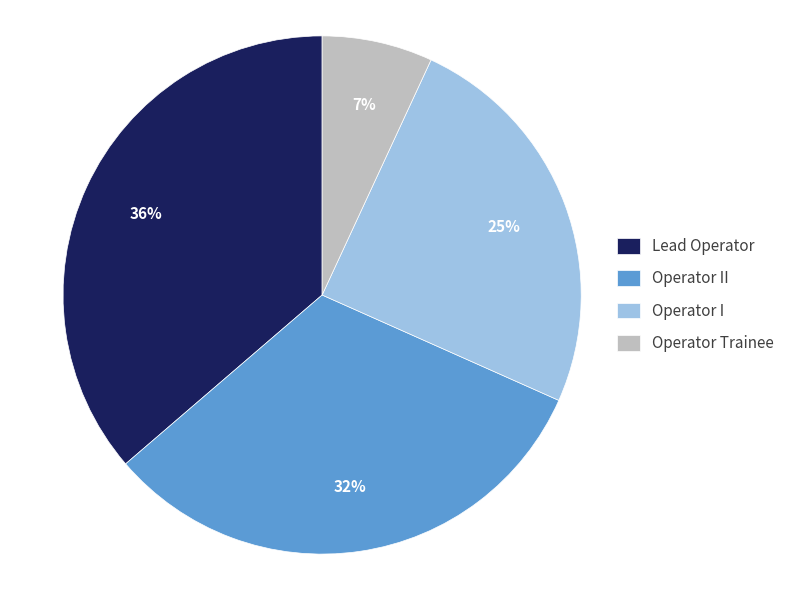

What percentage is the Operator II slice, to the nearest percent?

32%